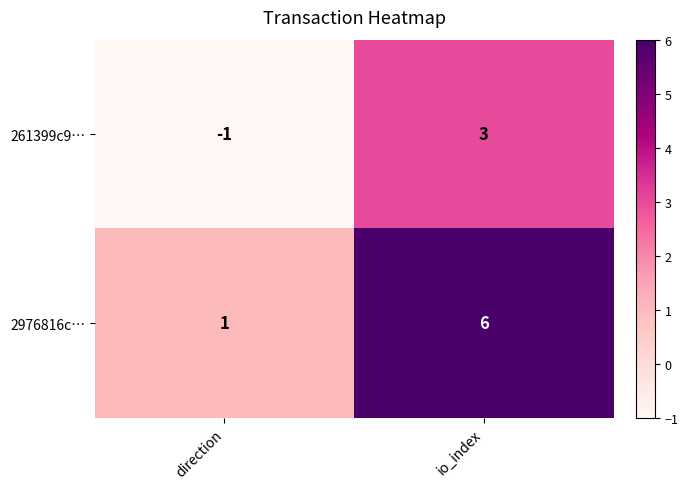

At which category is the sum across all series the highest?

io_index